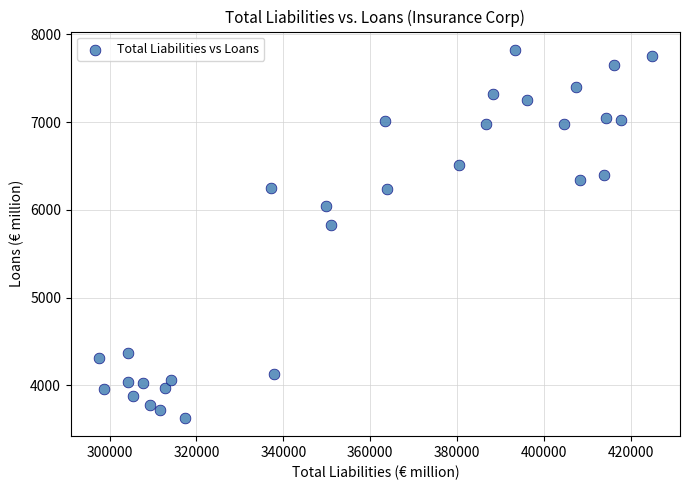

What is the range of X values (max minus min)?

127514.0